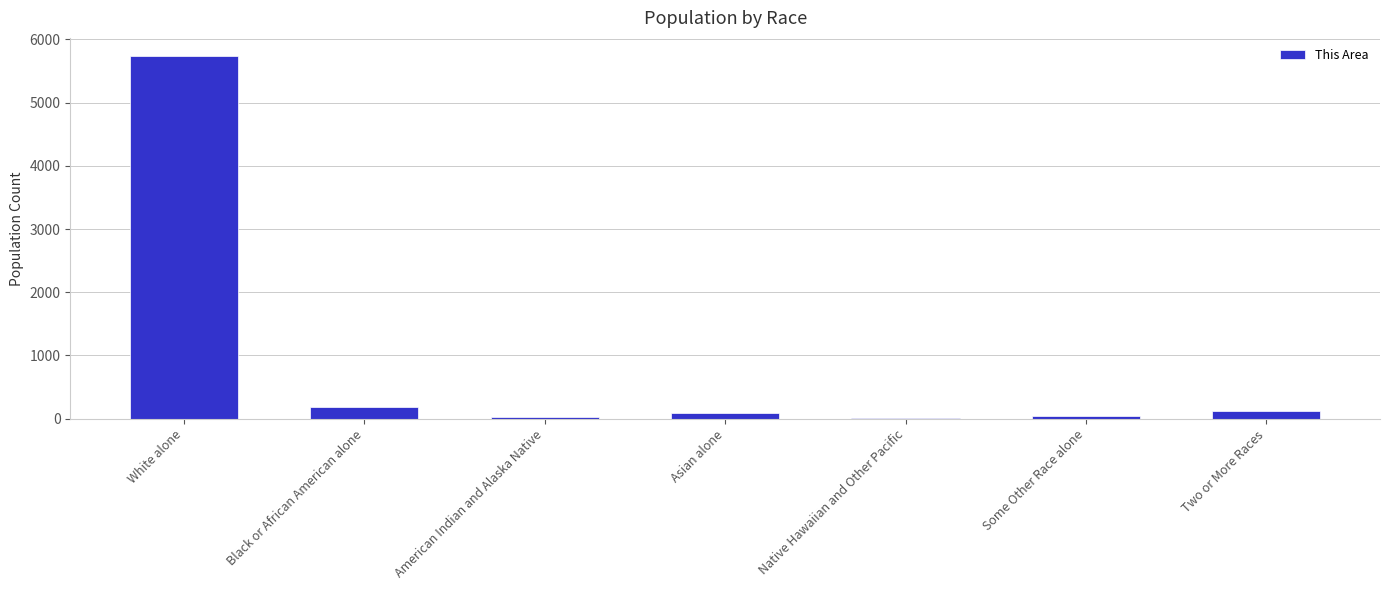

What is the maximum value shown in the chart?

5736